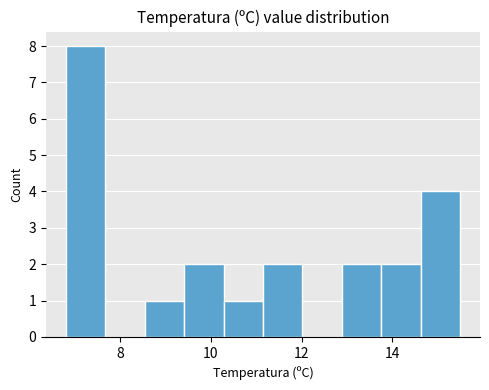

Reading left to right, list every bar in this chart as the range it spans on the x-axis followed by its height. Neither the bar edges nor the heights are printed on the chart, so give them approximately, as read against the axes.

6.8 to 7.6: 8
7.6 to 8.6: 0
8.6 to 9.4: 1
9.4 to 10.2: 2
10.2 to 11.2: 1
11.2 to 12.0: 2
12.0 to 12.8: 0
12.8 to 13.8: 2
13.8 to 14.6: 2
14.6 to 15.6: 4